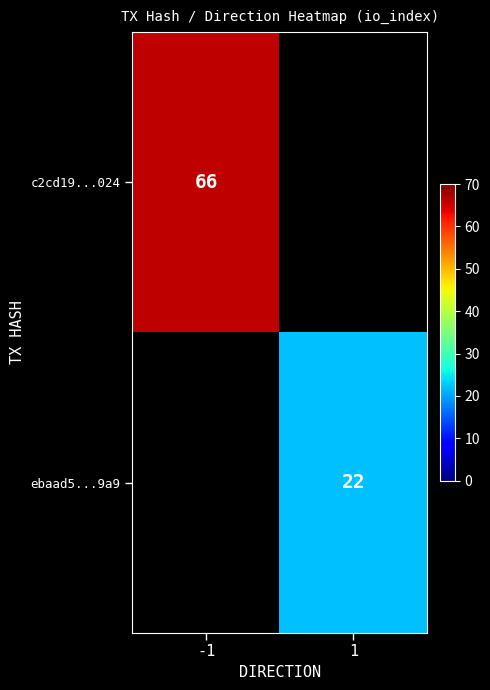

At how many categories does at least one series exceed 28?

1